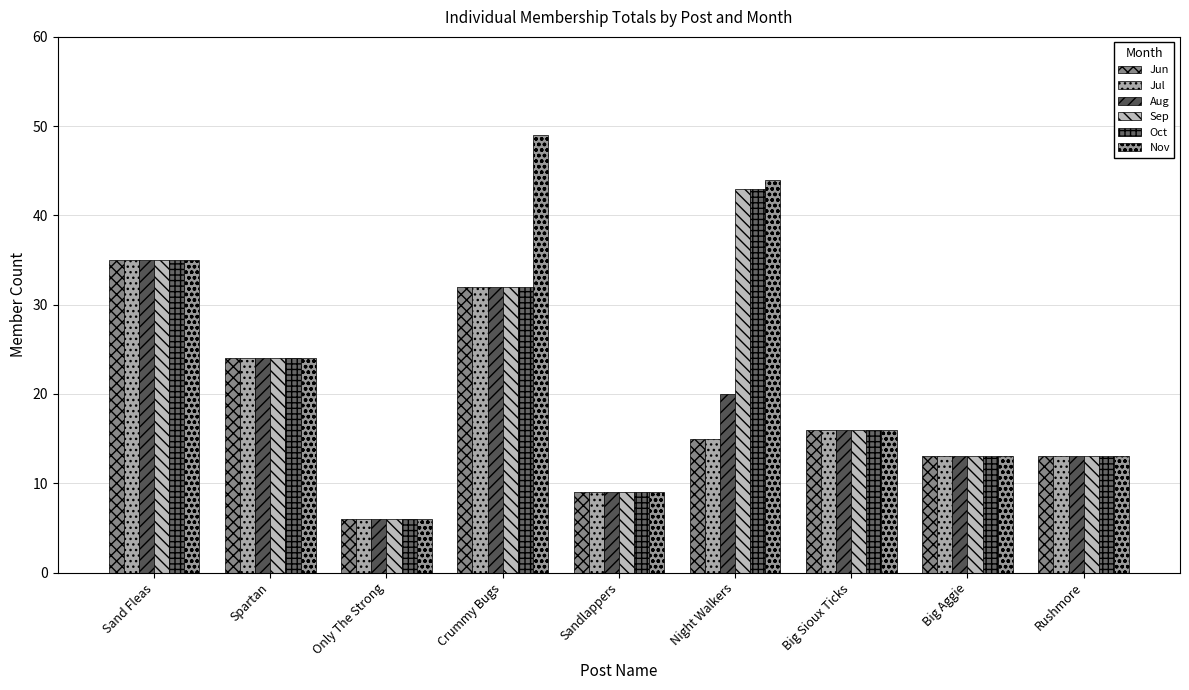

Rank the categories by Aug value from lowest to highest.

Only The Strong, Sandlappers, Big Aggie, Rushmore, Big Sioux Ticks, Night Walkers, Spartan, Crummy Bugs, Sand Fleas